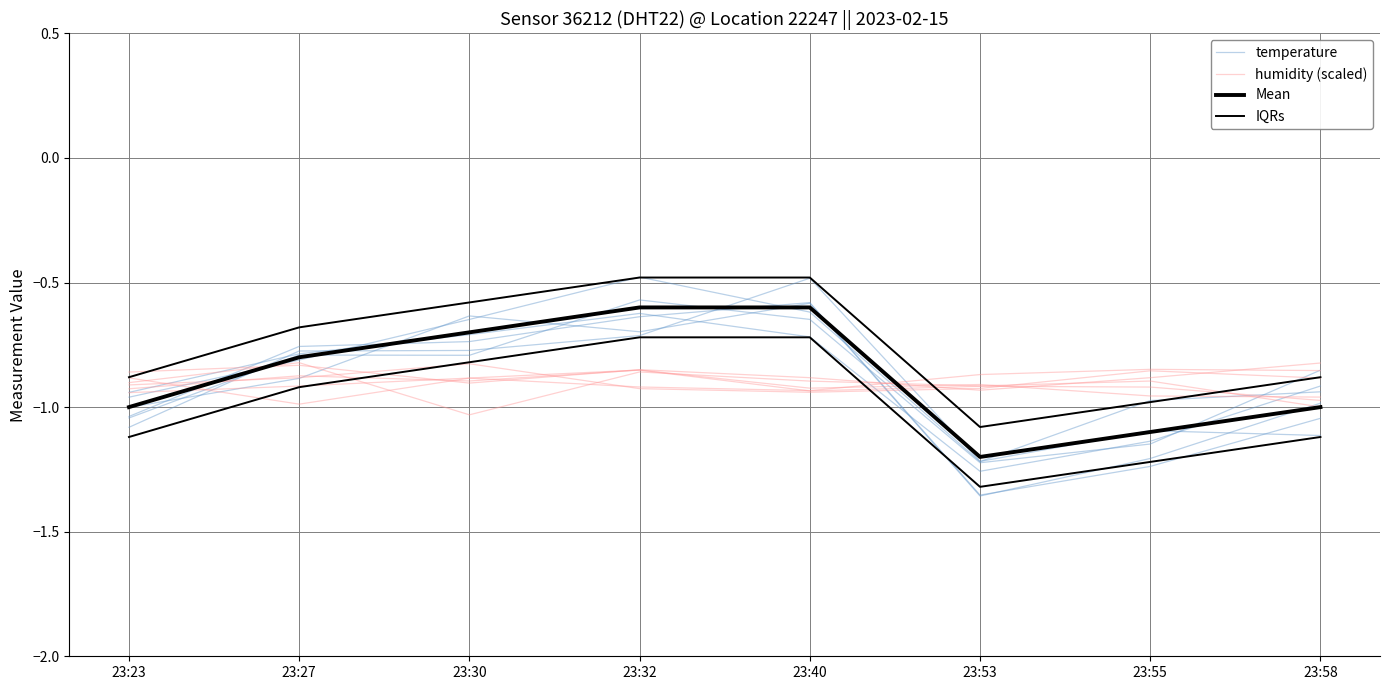

Reading left to right, list all the values displayed in this chart.

temperature: 23:23=-1.0	23:27=-0.8	23:30=-0.6	23:32=-0.5	23:40=-0.6	23:53=-1.2	23:55=-1.0	23:58=-0.9
humidity (scaled): 23:23=-0.9	23:27=-1.0	23:30=-0.9	23:32=-0.9	23:40=-0.9	23:53=-0.9	23:55=-0.8	23:58=-0.9
Mean: 23:23=-1.0	23:27=-0.8	23:30=-0.7	23:32=-0.6	23:40=-0.6	23:53=-1.2	23:55=-1.1	23:58=-1.0
IQRs: 23:23=-0.9	23:27=-0.7	23:30=-0.6	23:32=-0.5	23:40=-0.5	23:53=-1.1	23:55=-1.0	23:58=-0.9